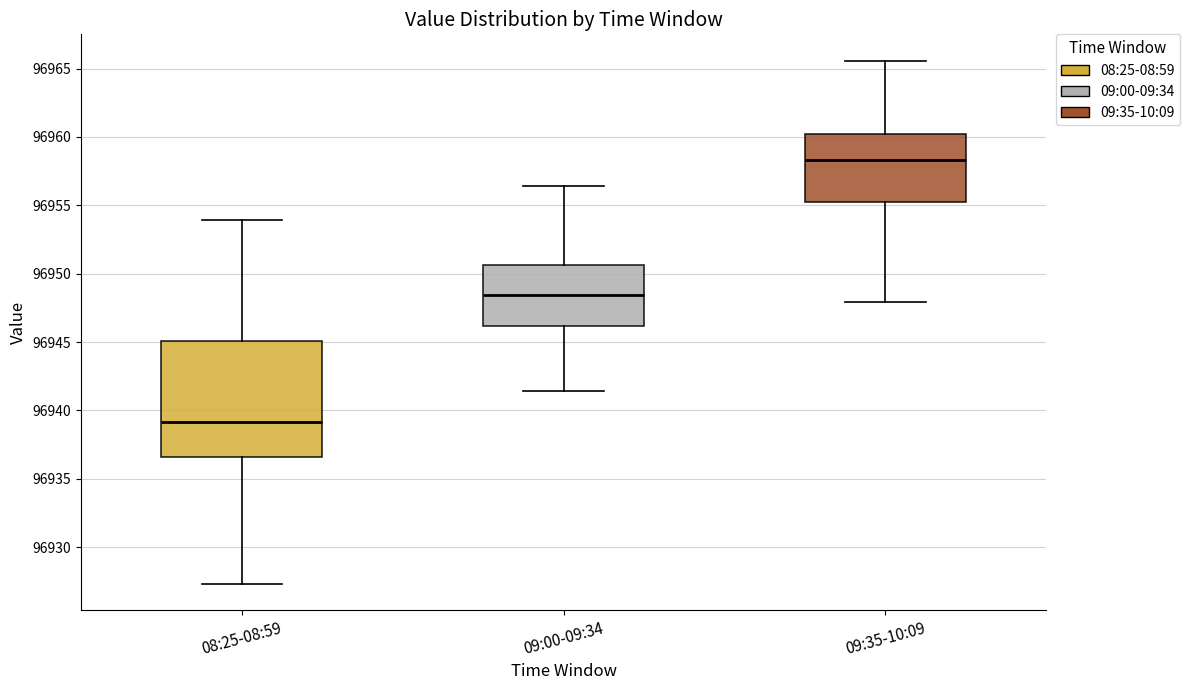

Reading left to right, read every box against the y-axis: the position of its median line, the range the box covers, and the ends of its whiskers. The values are not printed on the chart, so give them approximately, as read against the axis.

08:25-08:59: median 96939.0, box 96936.5 to 96945.0, whiskers 96927.5 to 96954.0
09:00-09:34: median 96948.5, box 96946.0 to 96950.5, whiskers 96941.5 to 96956.5
09:35-10:09: median 96958.5, box 96955.0 to 96960.0, whiskers 96948.0 to 96965.5